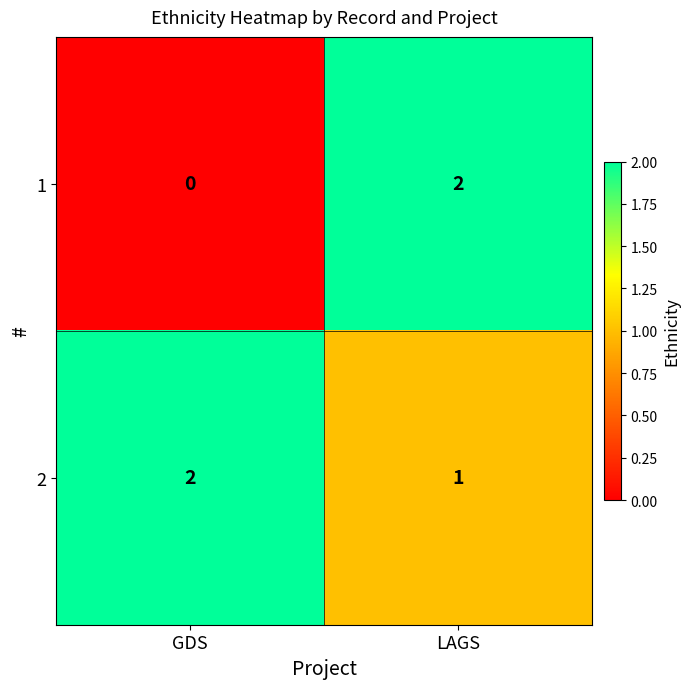

What is the sum of the 2 values at LAGS and GDS?

3